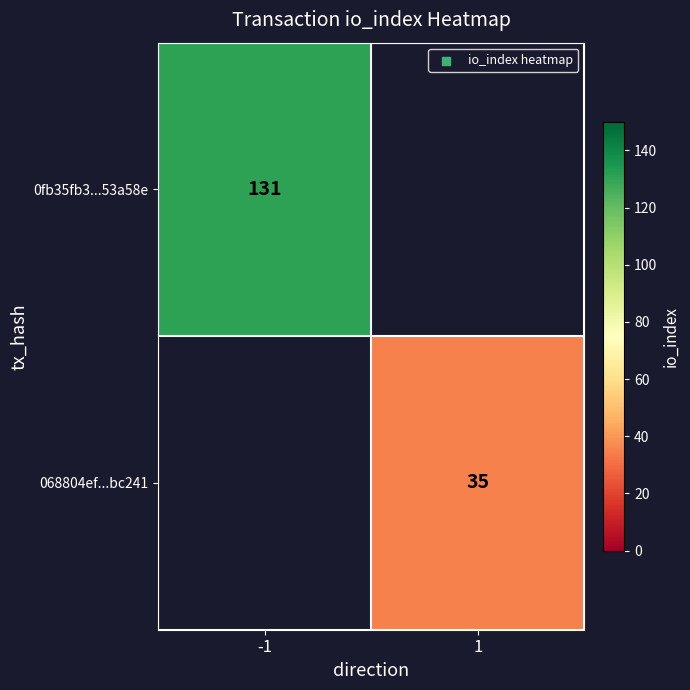

The value of 068804ef...bc241 at 1 is 12. True or false?

False